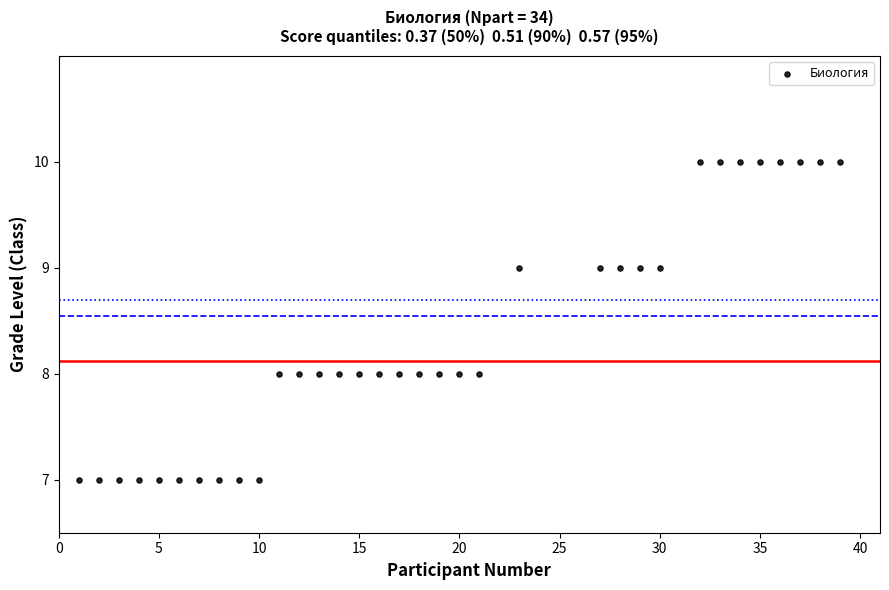

What is the range of X values (max minus min)?

38